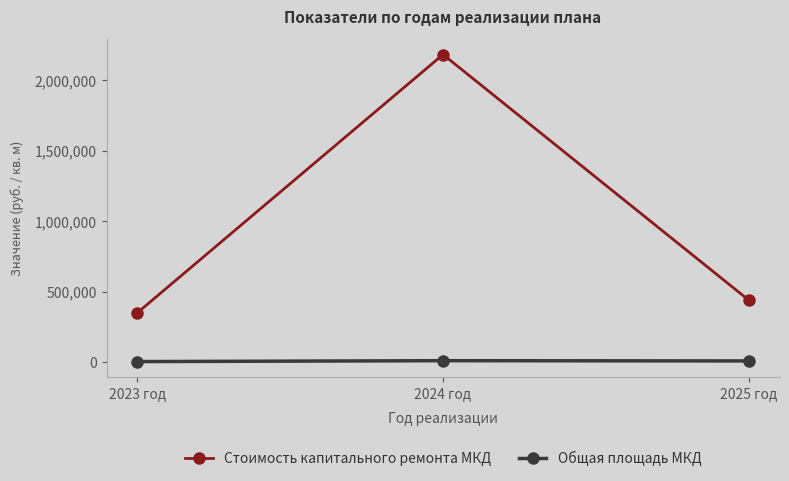

Between 2023 год and 2025 год, which series saw the biggest shift?

Стоимость капитального ремонта МКД